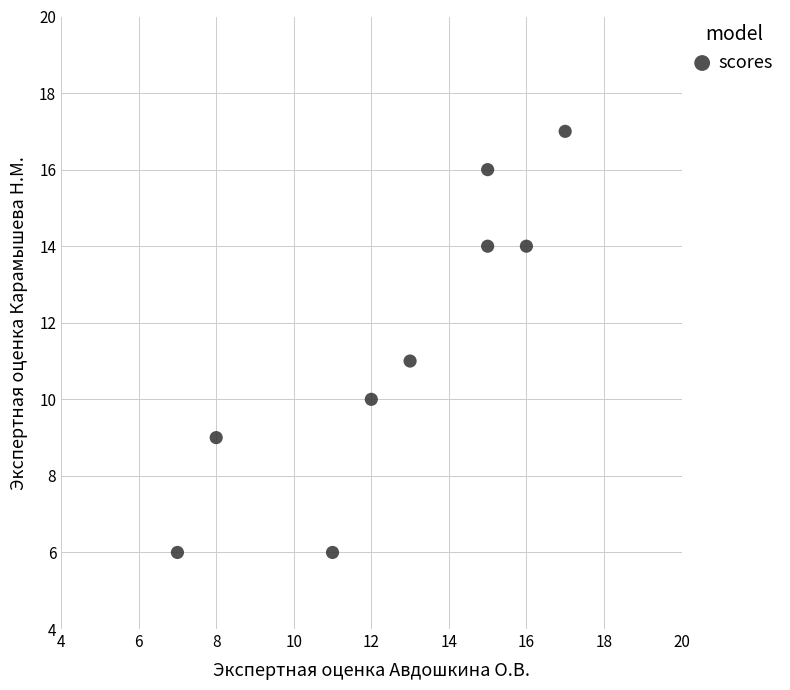

What is the range of Y values (max minus min)?

11